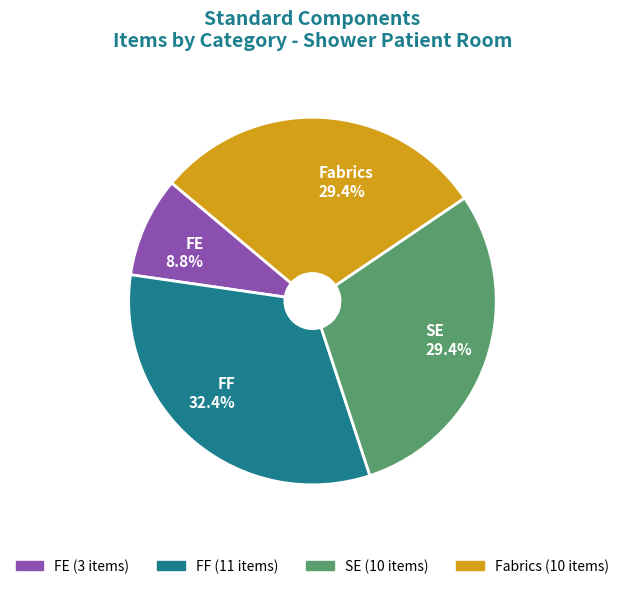

Is Fabrics the majority of the pie?

No